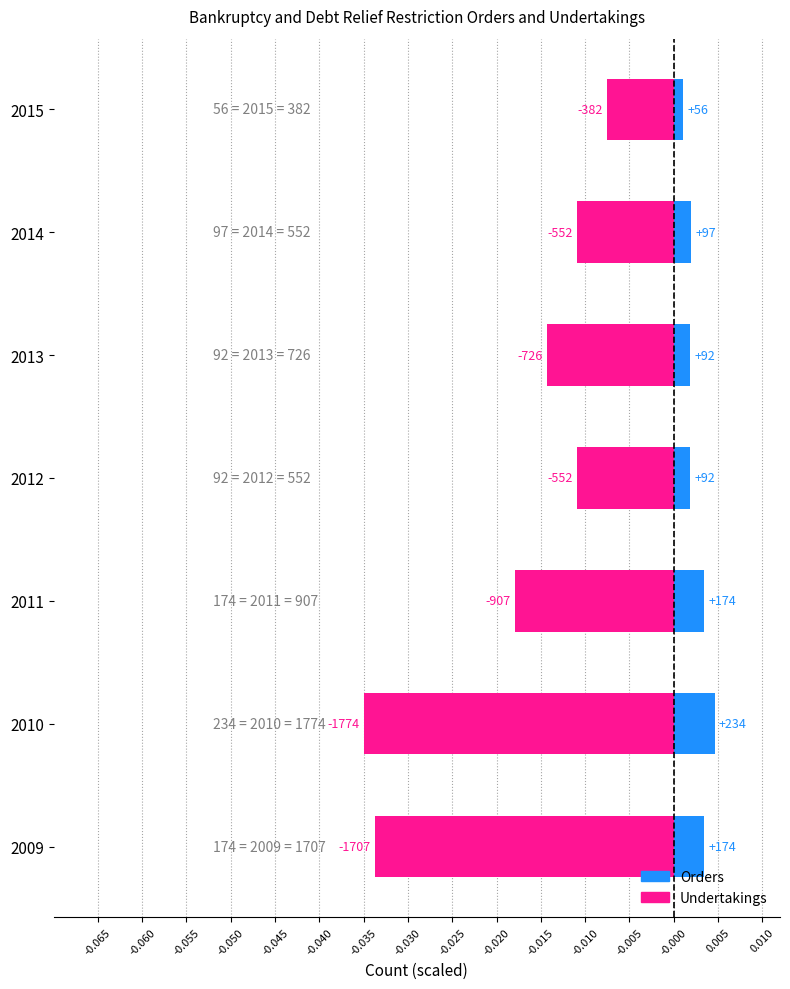

Does the chart contain stacked bars?

No